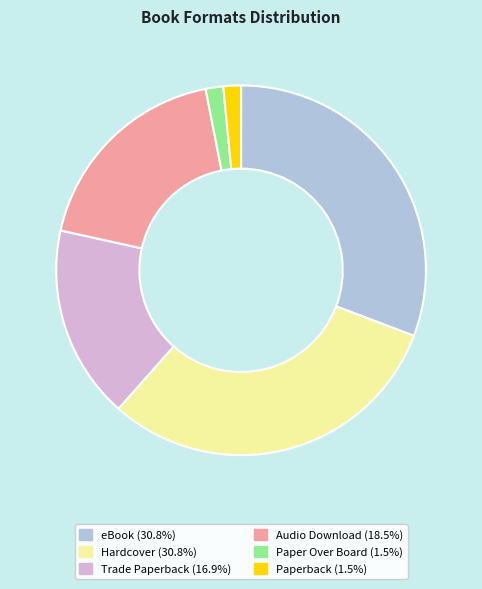

Combined, do Audio Download (18.5%) and Paper Over Board (1.5%) account for over 50%?

No